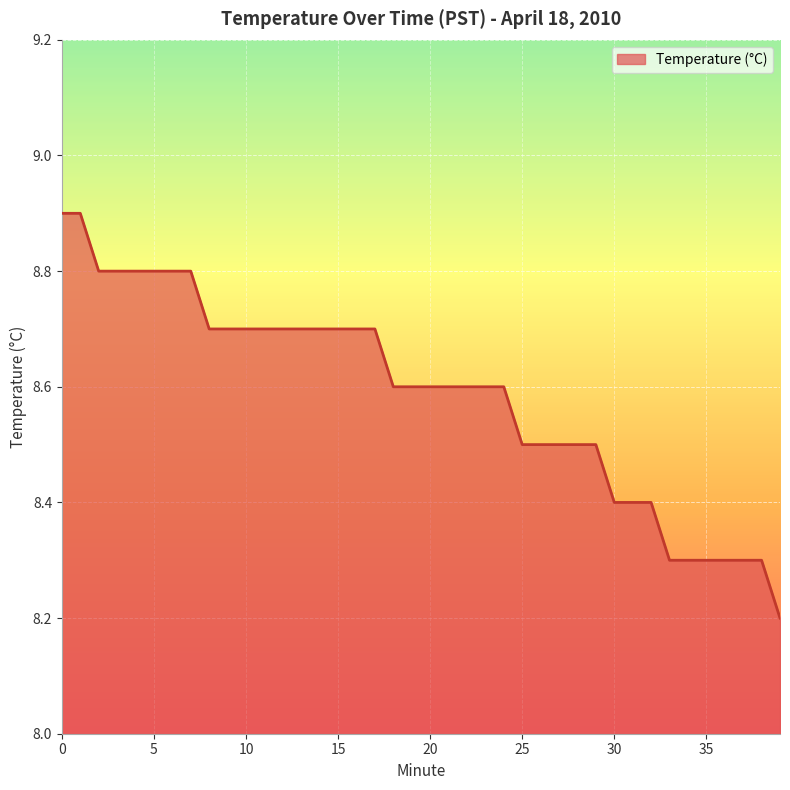

What is the maximum value shown in the chart?

8.9